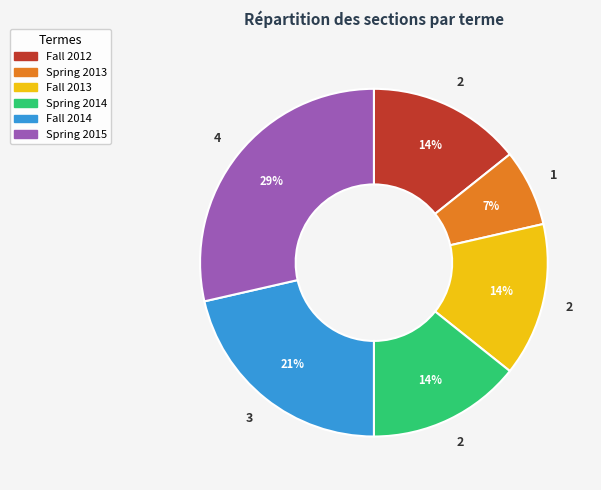

What percentage is the Spring 2013 slice, to the nearest percent?

7%